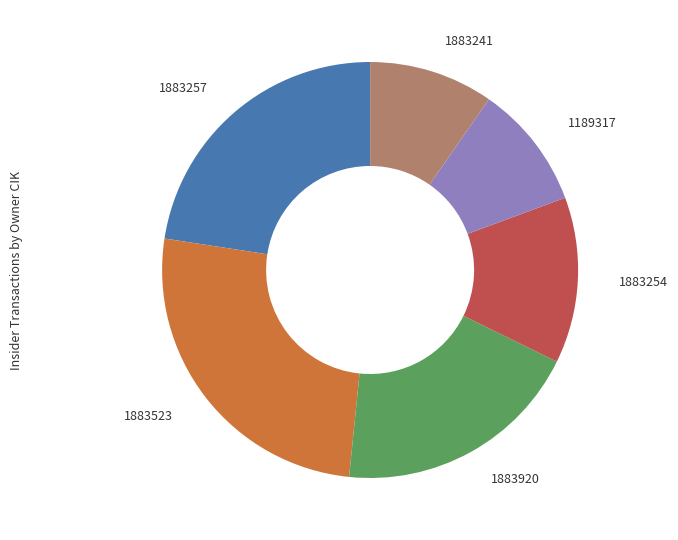

Is there a majority slice in this chart?

No